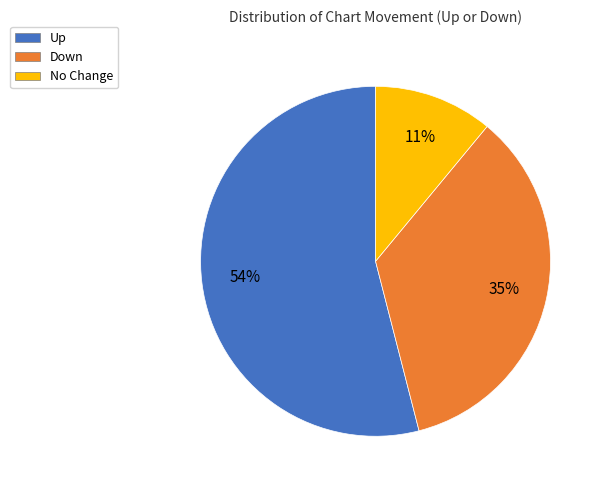

What is the smallest slice in the pie chart?

No Change